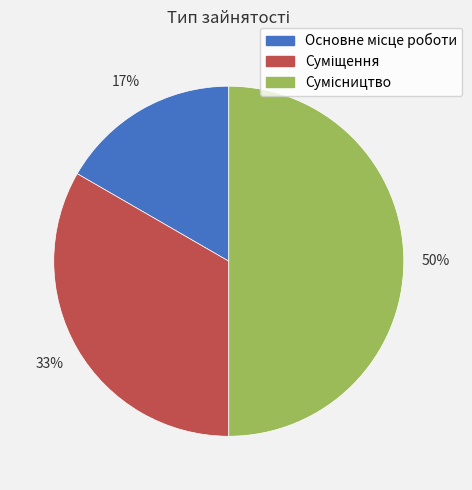

To the nearest percent, what is the difference between the largest and smallest slice percentages?

33%